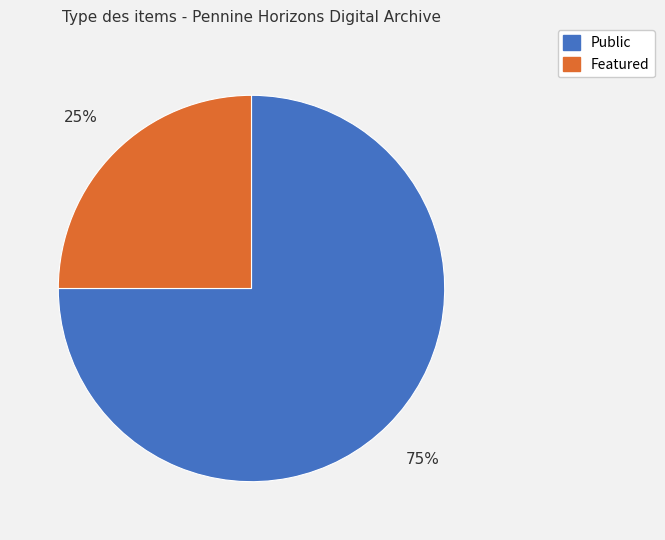

Is there any slice that represents more than half of the pie?

Yes